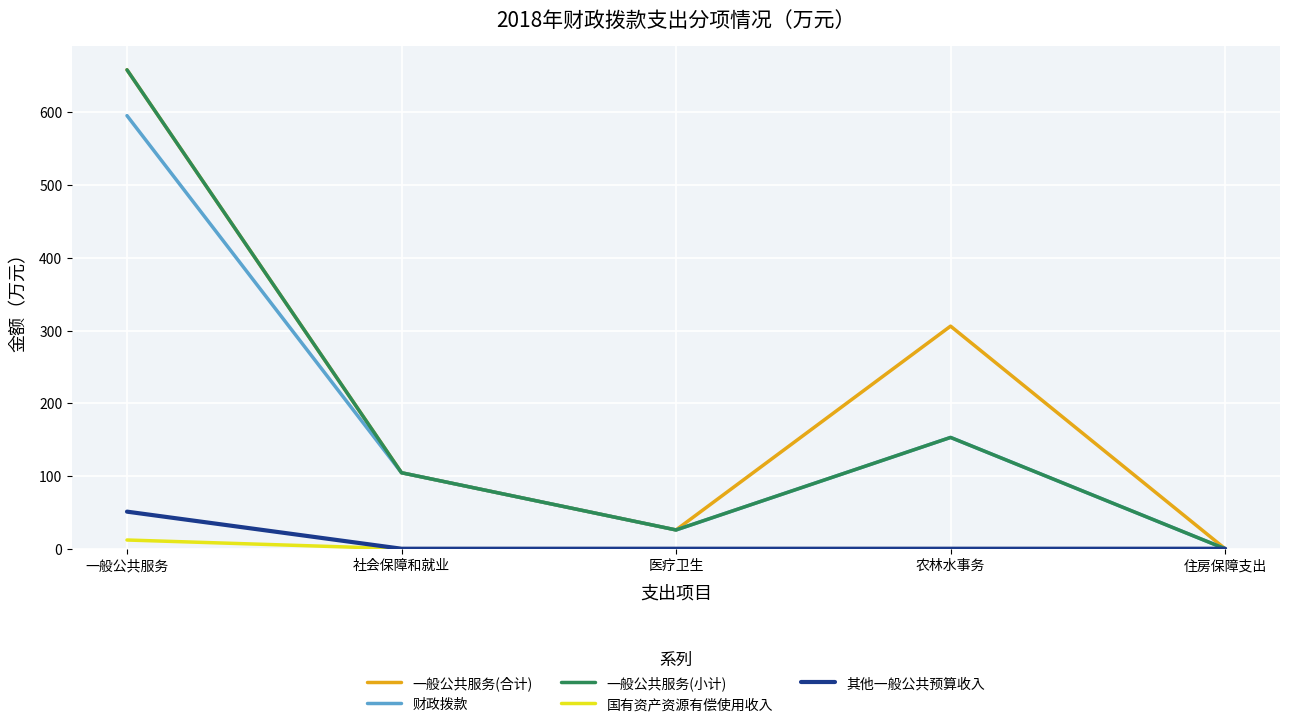

What is the spread (max minus min) of values at 社会保障和就业?

104.5